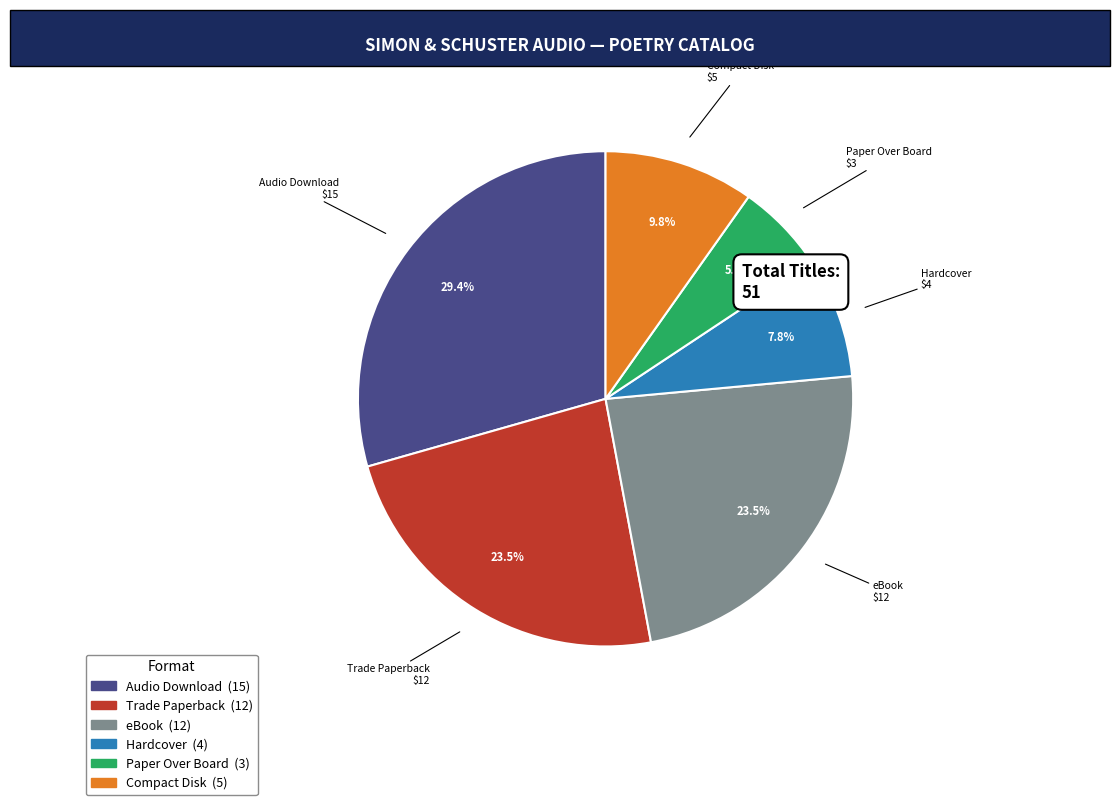

Which category has the biggest portion of the pie?

Audio Download